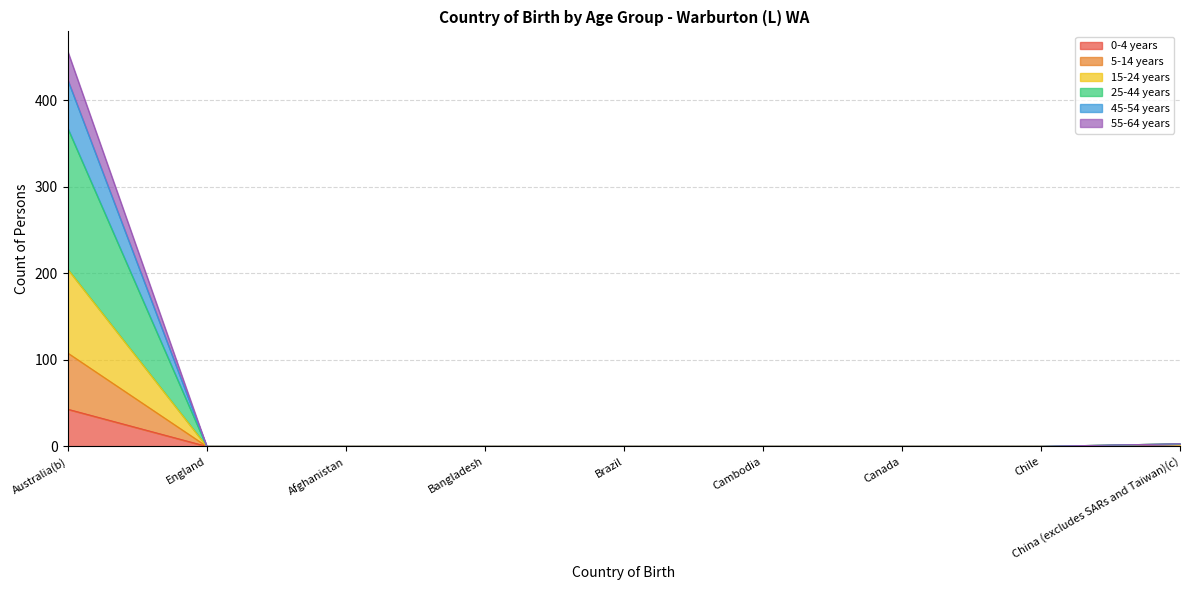

How many lines are shown in the chart?

6